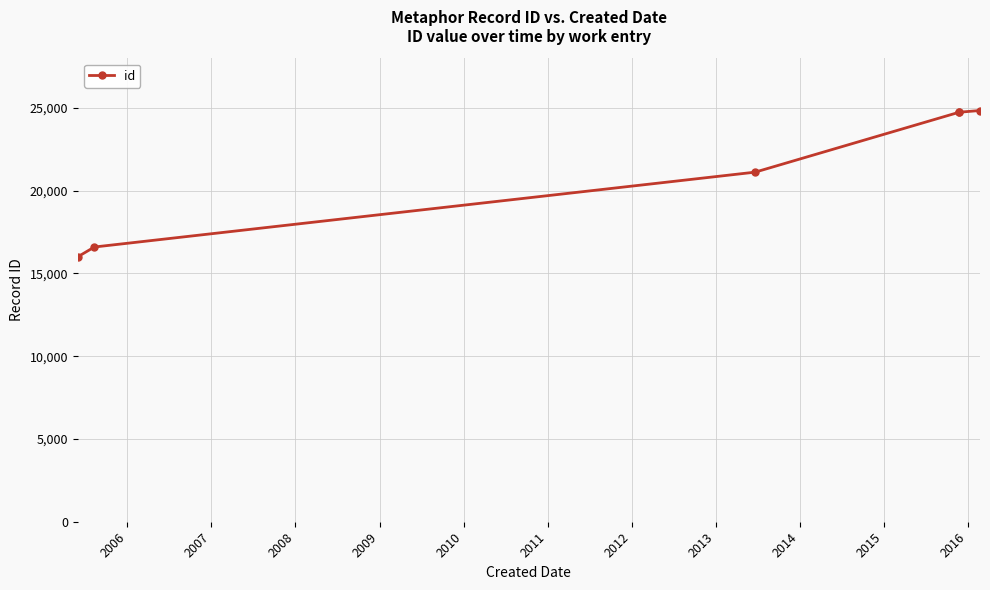

How many lines are shown in the chart?

1